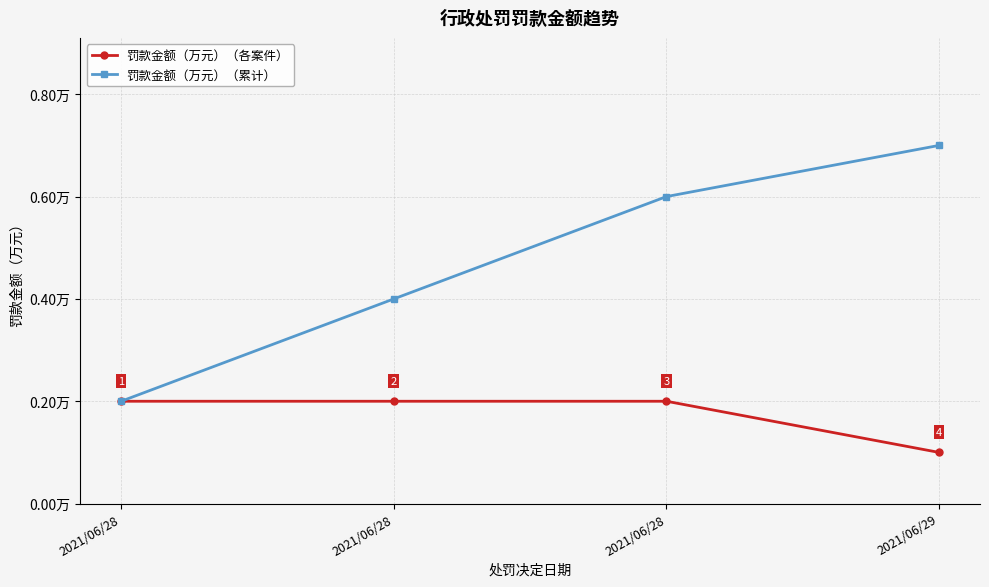

Reading left to right, transcribe all the data shown in this chart.

罚款金额（万元）（各案件）: 0.2	0.2	0.2	0.1
罚款金额（万元）（累计）: 0.2	0.4	0.6	0.7